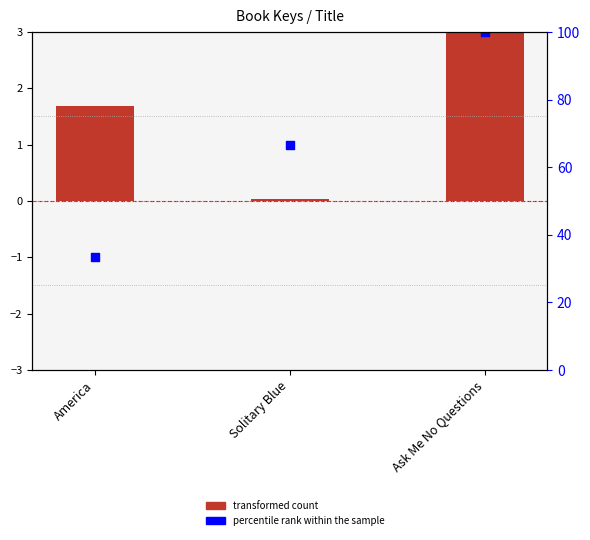

Which series has the largest total across all categories?

percentile rank within the sample